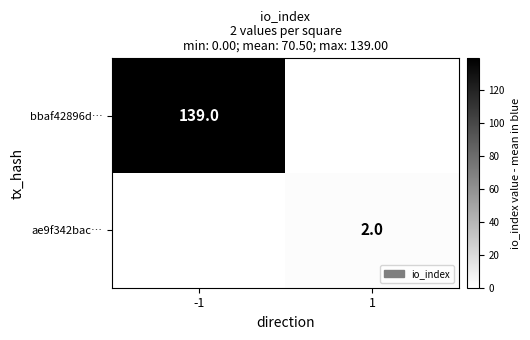

True or false: bbaf42896d… has a value of 214 at -1.

False